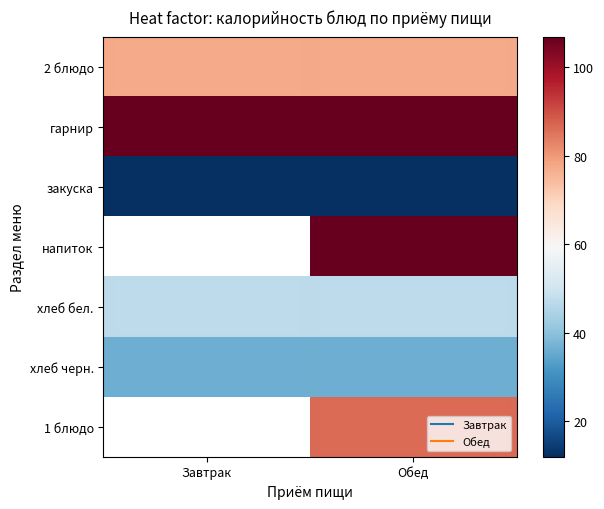

Is the value of закуска at Завтрак greater than the value of напиток at Обед?

No